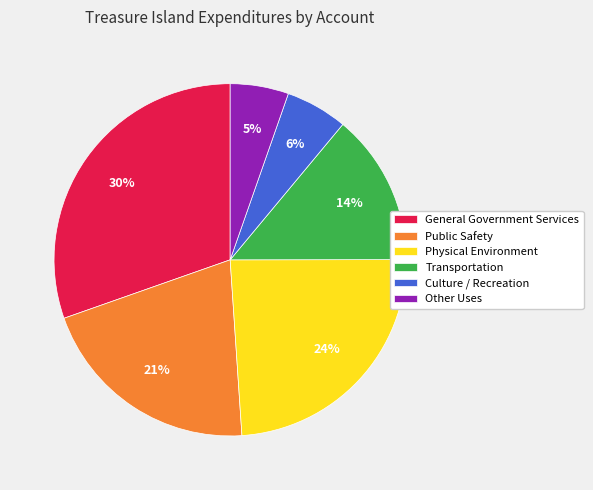

What percentage is the Public Safety slice, to the nearest percent?

21%